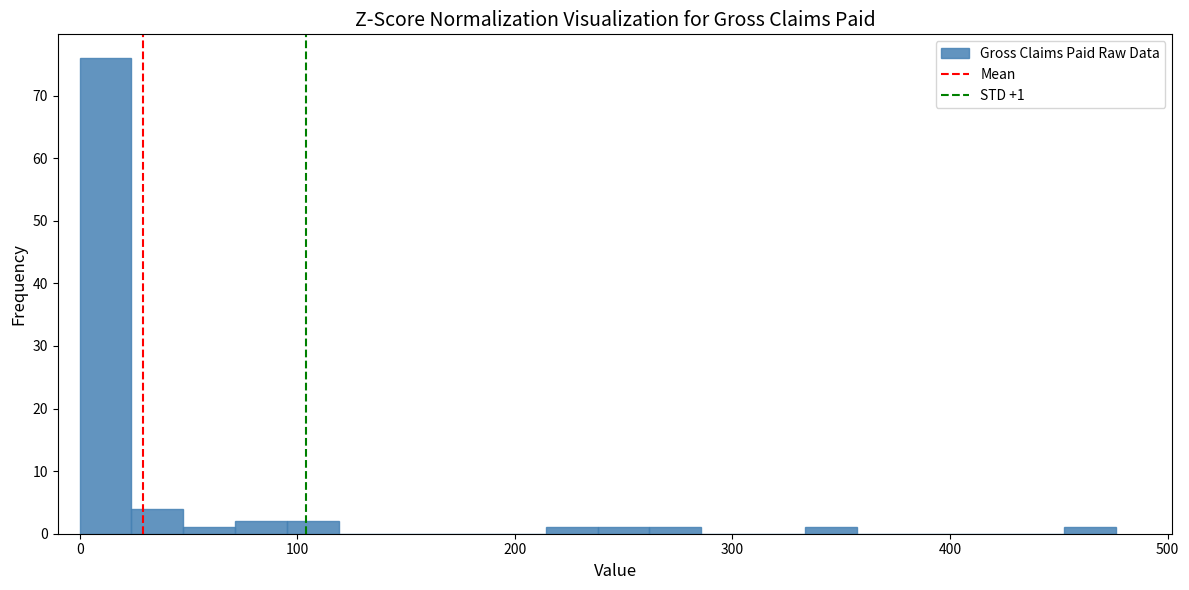

Around what value on the x-axis is the tallest bar? Give the approximate position of its centre, as read against the axis.

10